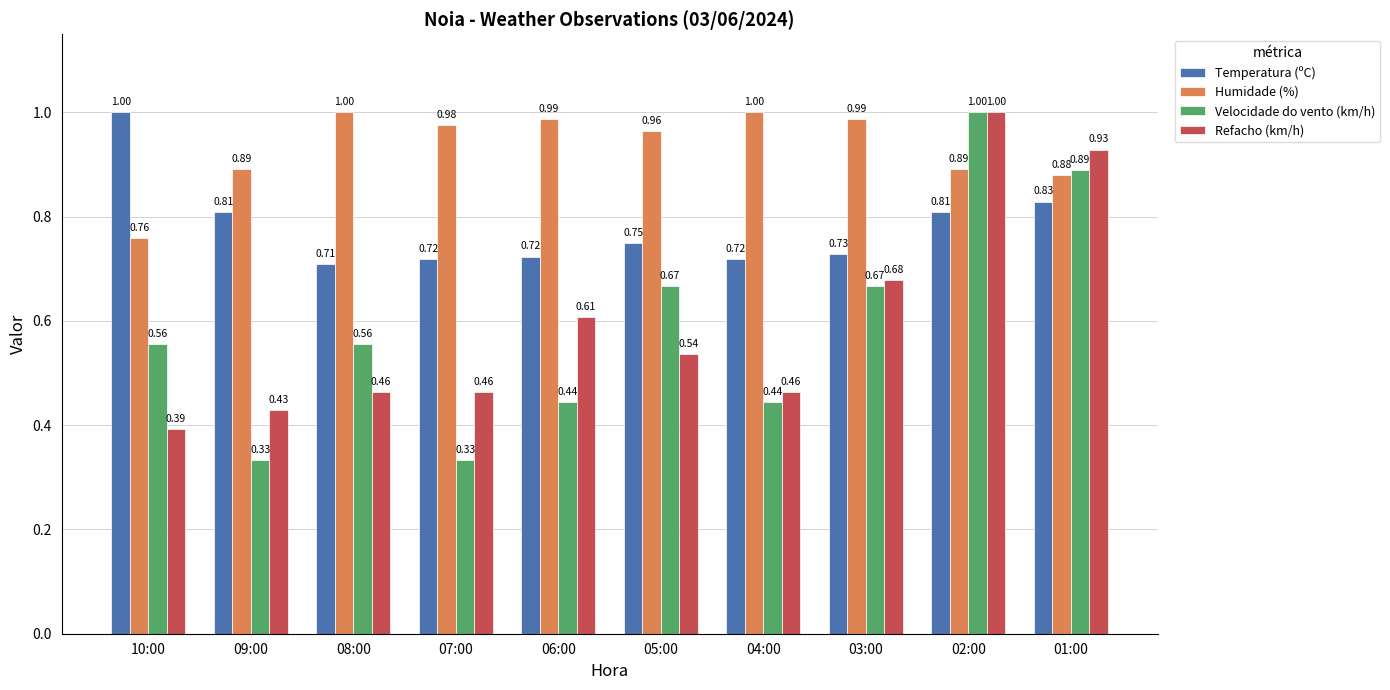

Does the chart contain stacked bars?

No